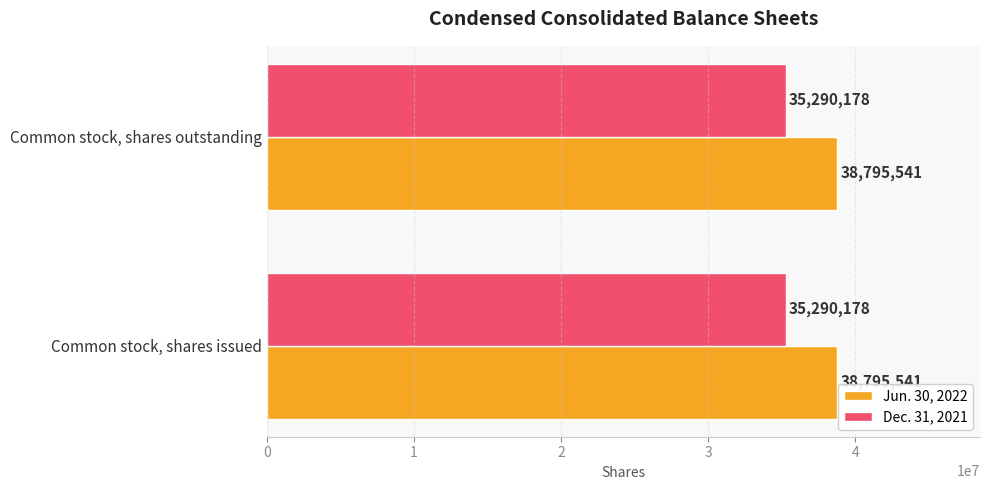

What is the difference between the highest and lowest values at Common stock, shares issued?

3505363